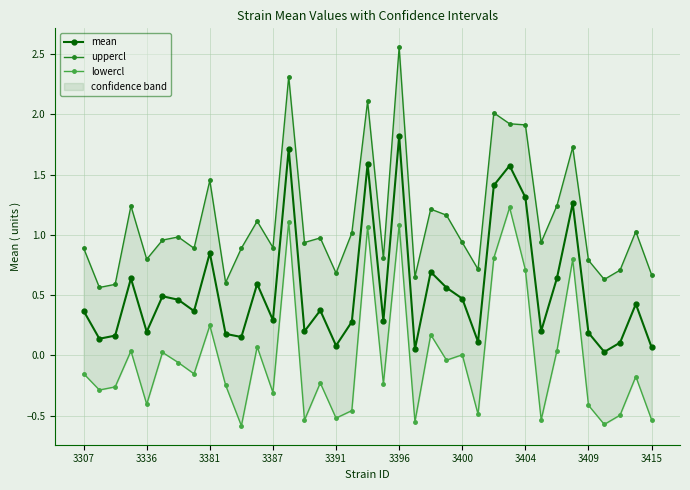

Reading left to right, list all the values displayed in this chart.

mean: 0.4	0.1	0.2	0.6	0.2	0.5	0.5	0.4	0.9	0.2	0.2	0.6	0.3	1.7	0.2	0.4	0.1	0.3	1.6	0.3	1.8	0.1	0.7	0.6	0.5	0.1	1.4	1.6	1.3	0.2	0.6	1.3	0.2	0.0	0.1	0.4	0.1
uppercl: 0.9	0.6	0.6	1.2	0.8	1.0	1.0	0.9	1.5	0.6	0.9	1.1	0.9	2.3	0.9	1.0	0.7	1.0	2.1	0.8	2.6	0.7	1.2	1.2	0.9	0.7	2.0	1.9	1.9	0.9	1.2	1.7	0.8	0.6	0.7	1.0	0.7
lowercl: -0.2	-0.3	-0.3	0.0	-0.4	0.0	-0.1	-0.2	0.2	-0.2	-0.6	0.1	-0.3	1.1	-0.5	-0.2	-0.5	-0.5	1.1	-0.2	1.1	-0.6	0.2	-0.0	0.0	-0.5	0.8	1.2	0.7	-0.5	0.0	0.8	-0.4	-0.6	-0.5	-0.2	-0.5